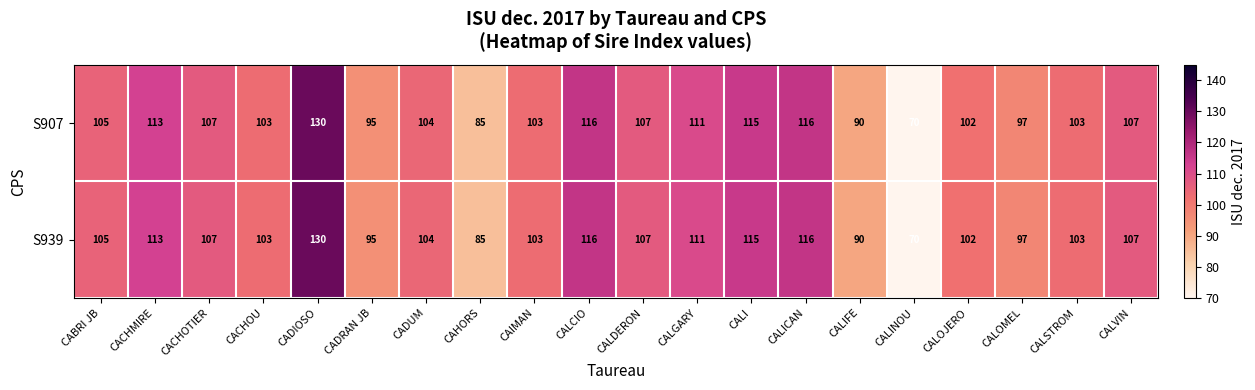

The value of S939 at CALCIO is 116. True or false?

True